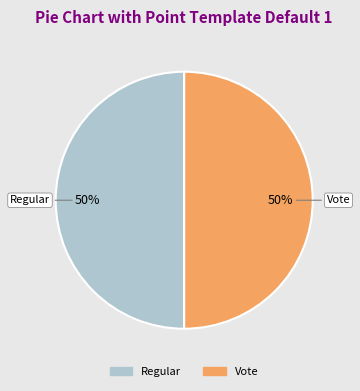

What is the ratio of the value at Vote to the value at Regular?

1.0